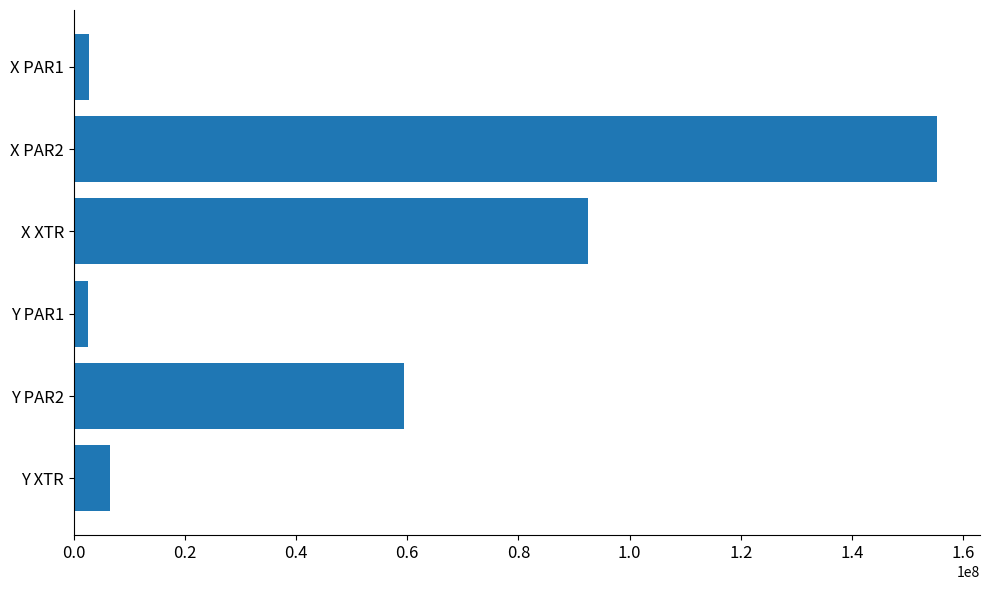

What is the value of the 3rd bar from the top?

92583067